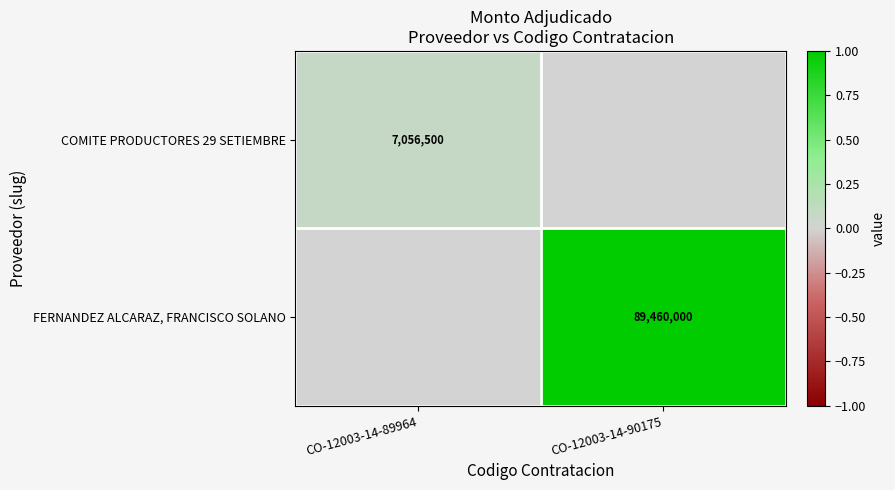

The value of COMITE PRODUCTORES 29 SETIEMBRE at CO-12003-14-89964 is 7056500. True or false?

True